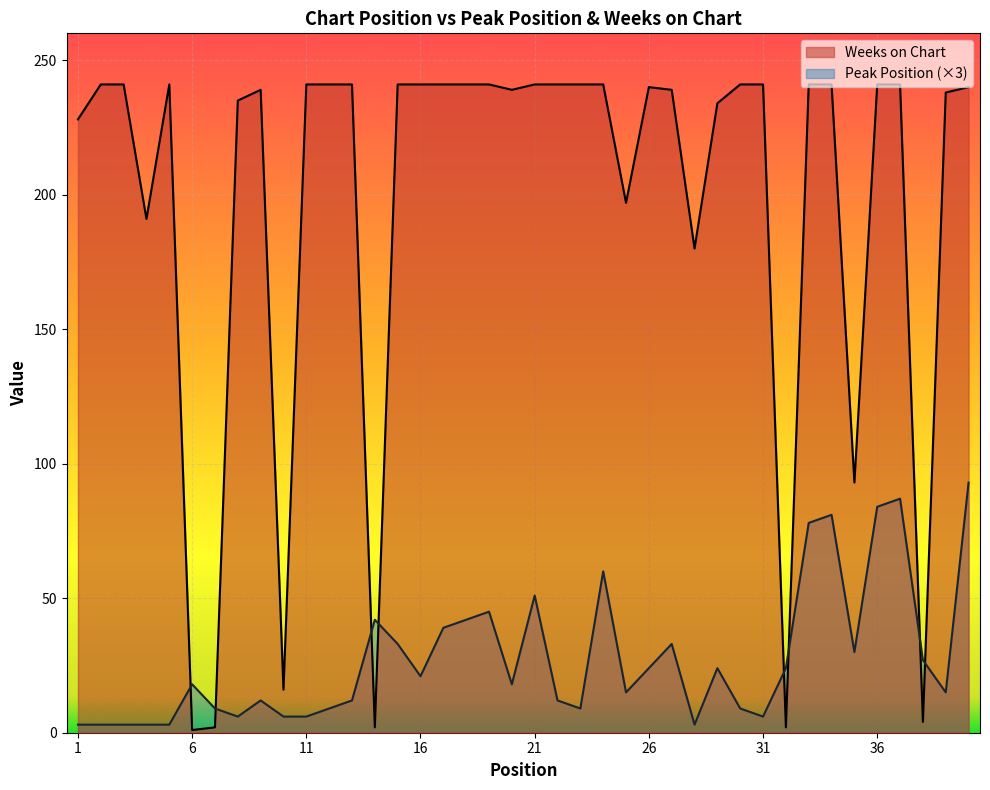

At how many categories does at least one series exceed 35?

35